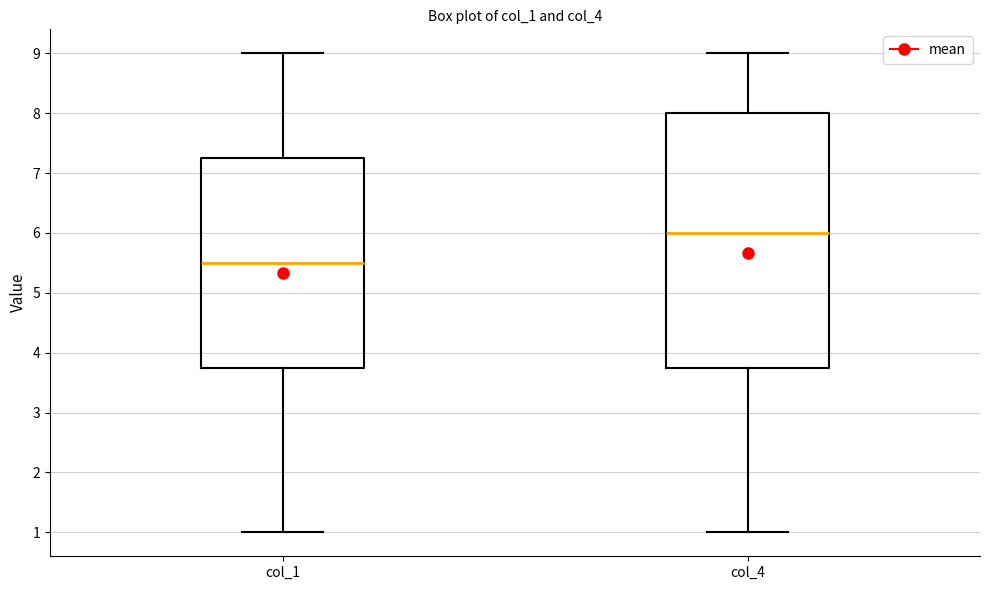

Reading left to right, read every box against the y-axis: the position of its median line, the range the box covers, and the ends of its whiskers. The values are not printed on the chart, so give them approximately, as read against the axis.

col_1: median 5.5, box 3.8 to 7.3, whiskers 1.0 to 9.0
col_4: median 6.0, box 3.8 to 8.0, whiskers 1.0 to 9.0